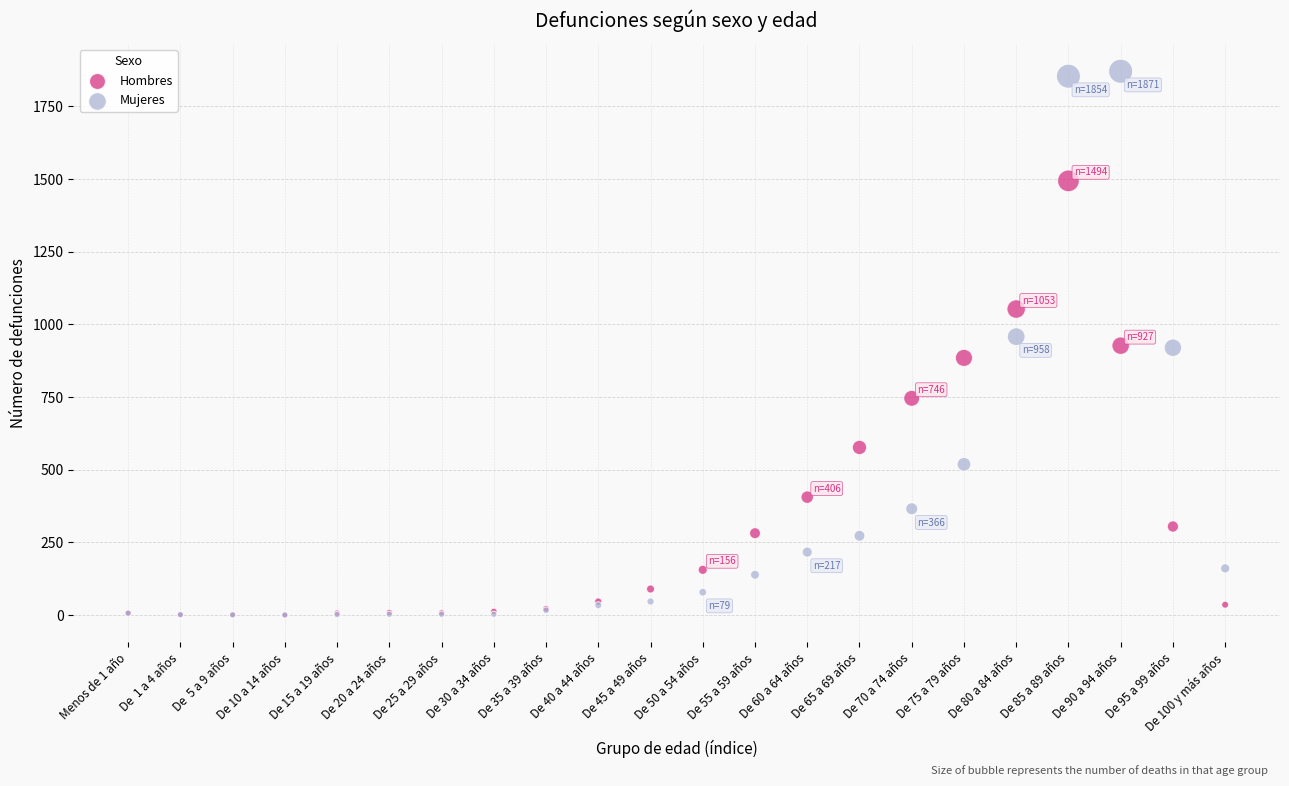

What are all the series names shown in the legend?

Hombres, Mujeres